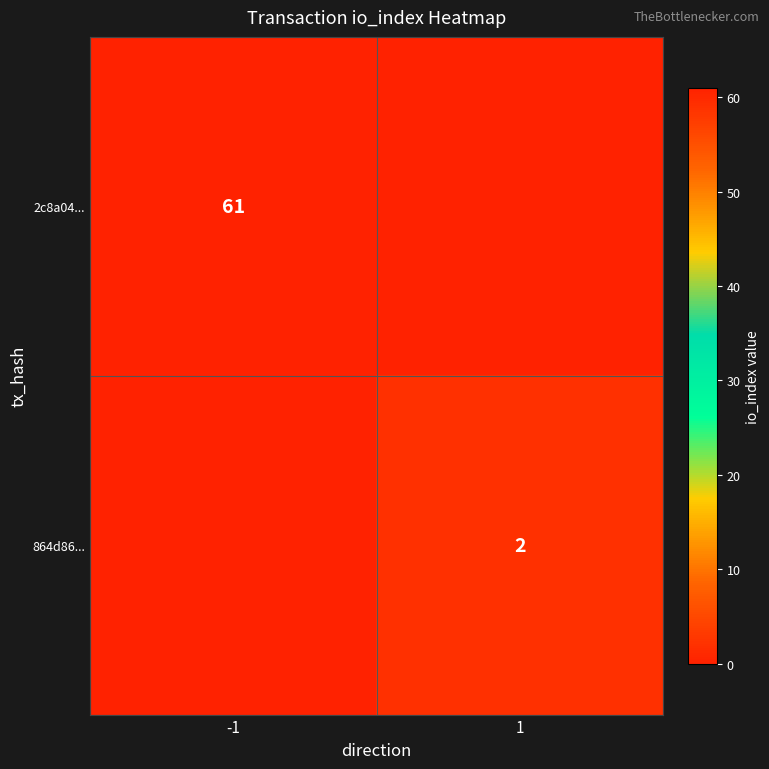

Is it true that 864d86... equals 1 at 1?

False